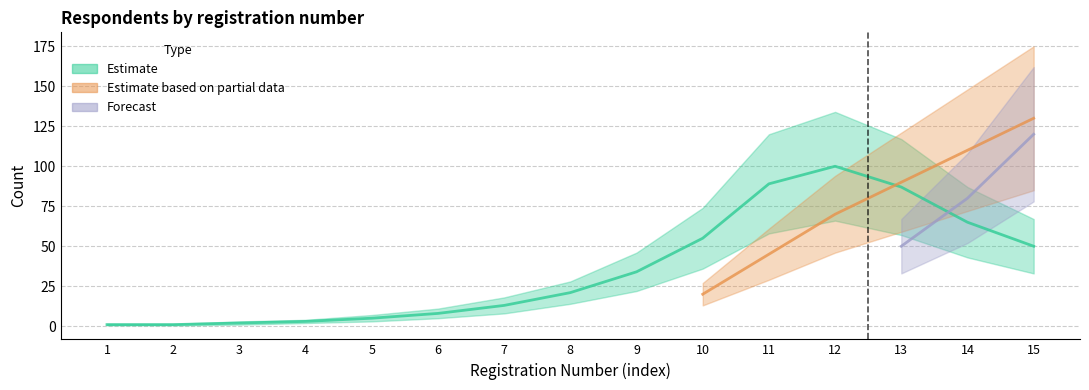

What is the difference between the Estimate values at 6 and 2?

7